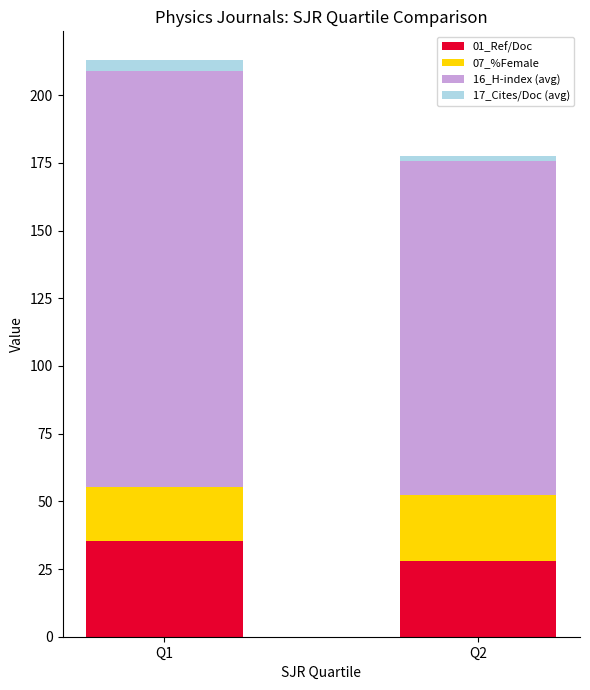

At which category is the sum across all series the highest?

Q1